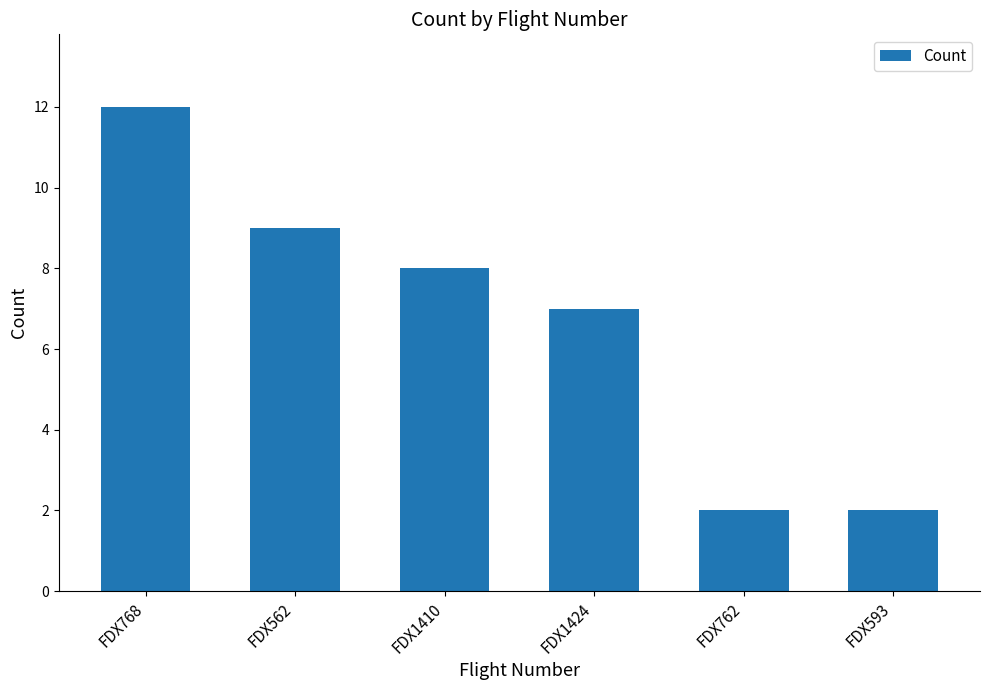

What is the difference between the second highest and minimum values?

7